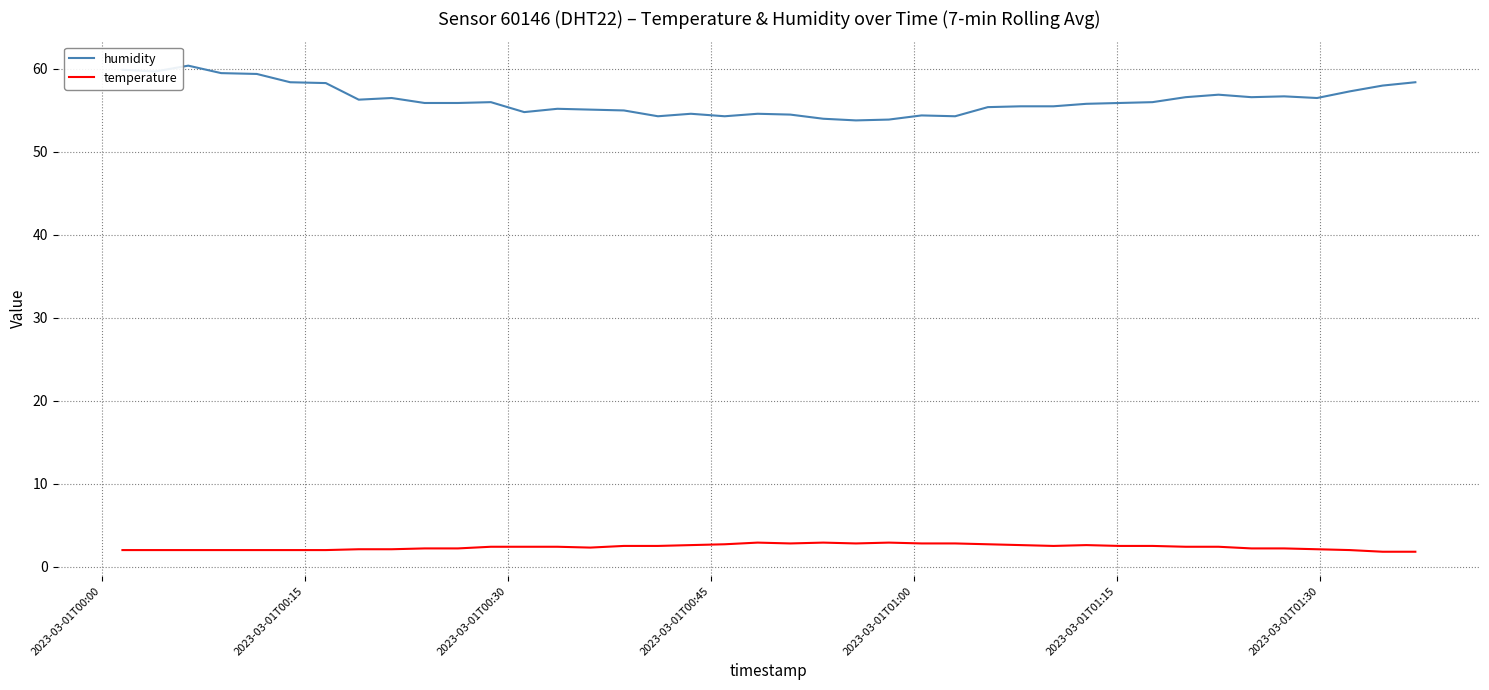

How many distinct data groups are displayed?

2